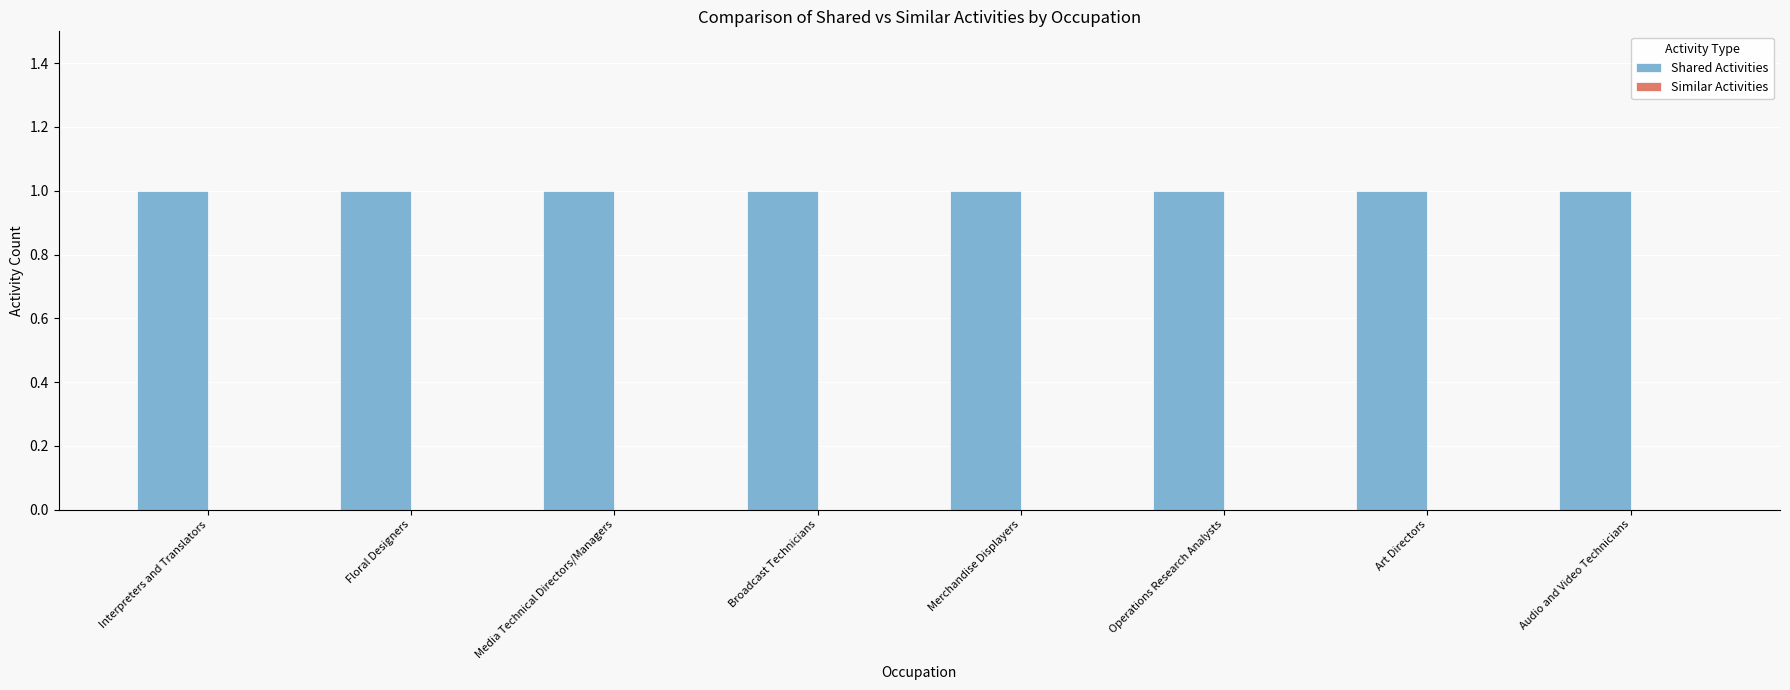

What is the label of the 3rd bar from the left?

Media Technical Directors/Managers